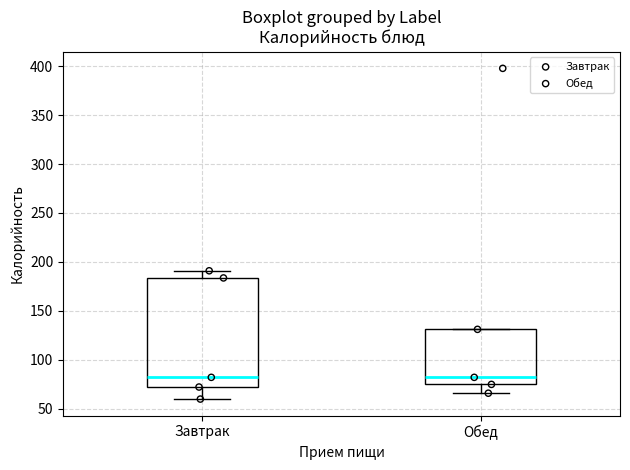

Where is the upper edge of the box for Обед on the y-axis? The values are not printed on the chart, so give them approximately, as read against the axis.

130